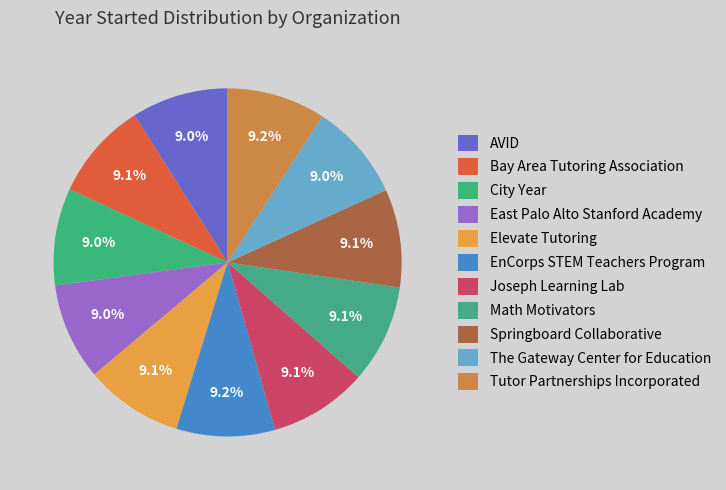

Count the number of slices in the pie.

11